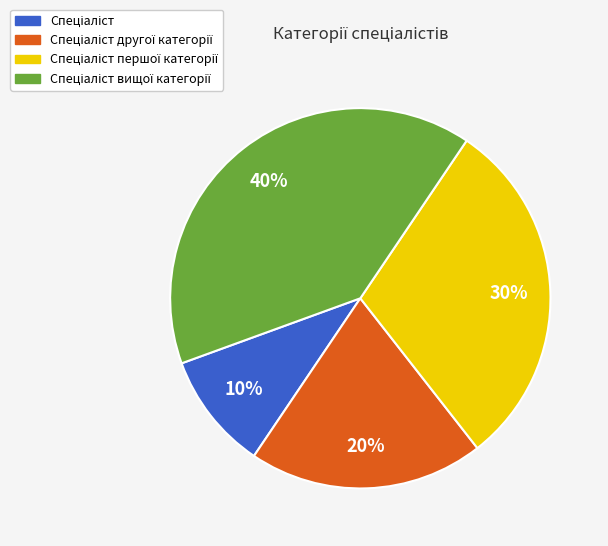

To the nearest percent, what is the average slice percentage?

25%